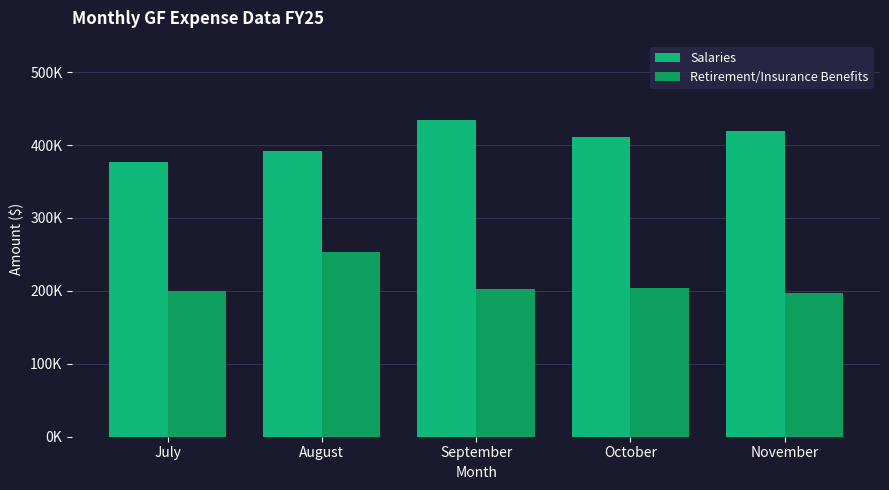

Are the bars horizontal?

No